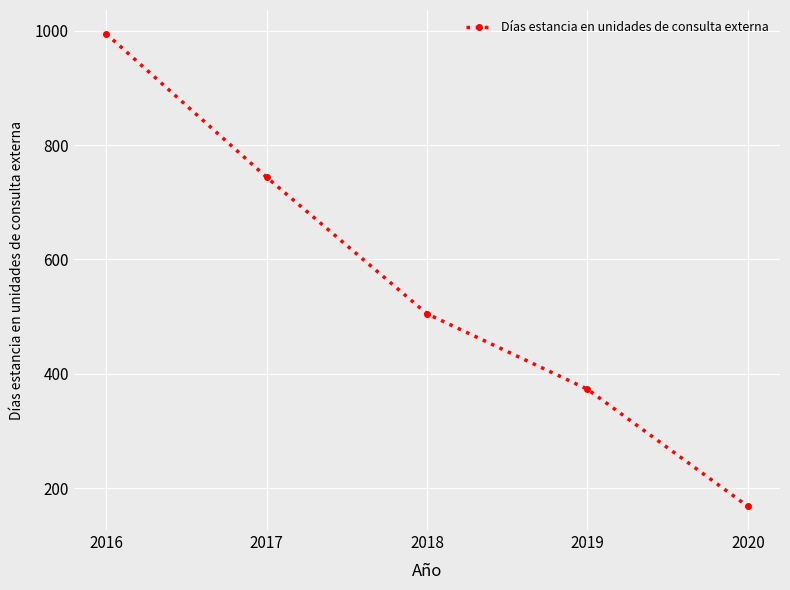

What is the average value?

557